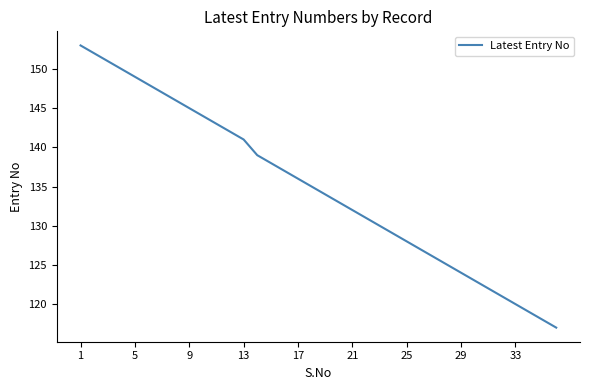

What is the greatest value displayed?

153